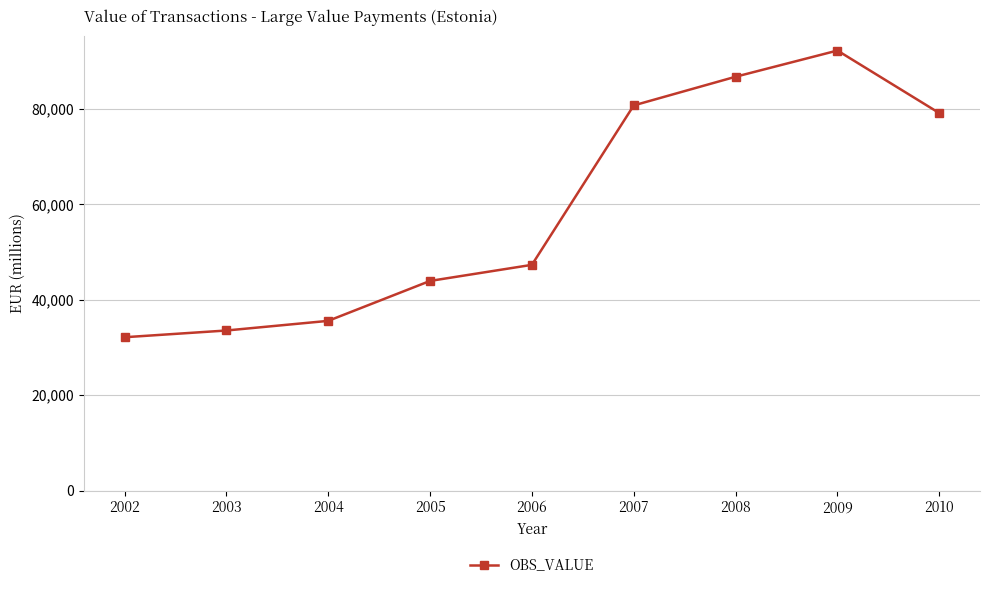

What is the approximate value at 2007?

80749.4